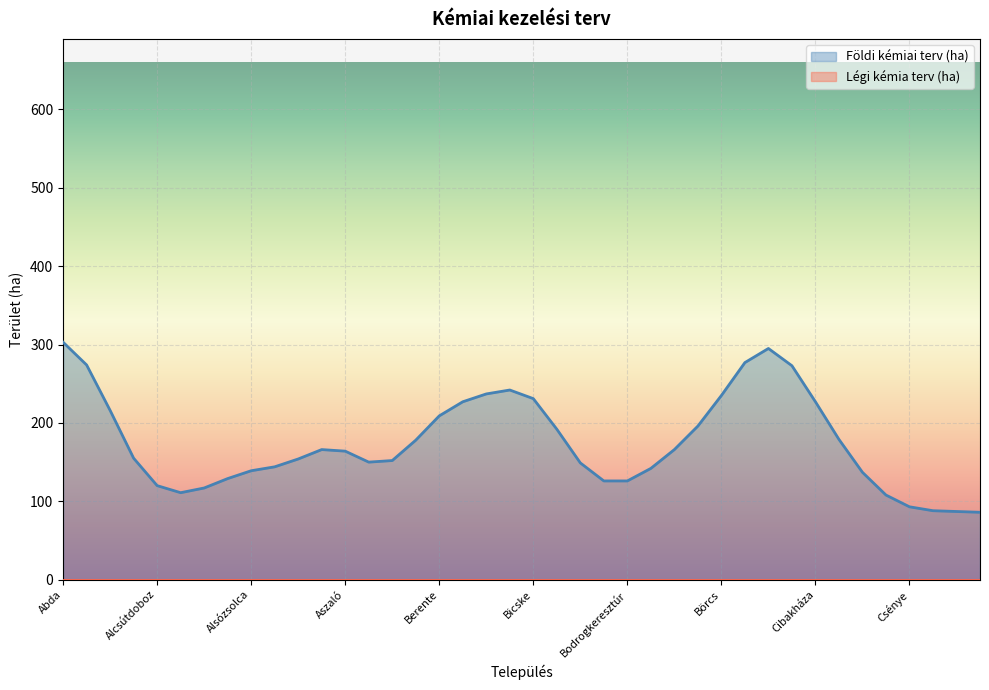

Which category has the highest value in the Földi kémiai terv (ha) series?

Abda